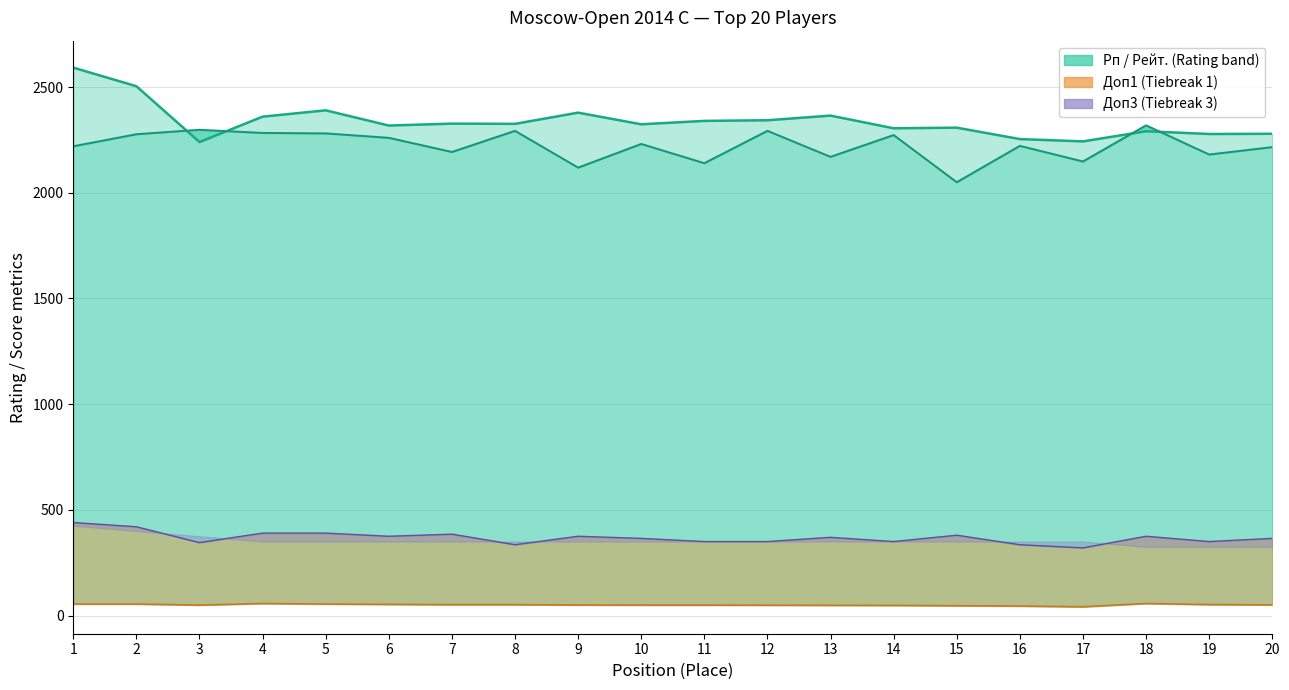

What is the difference between the highest and lowest values at 3?

2248.5